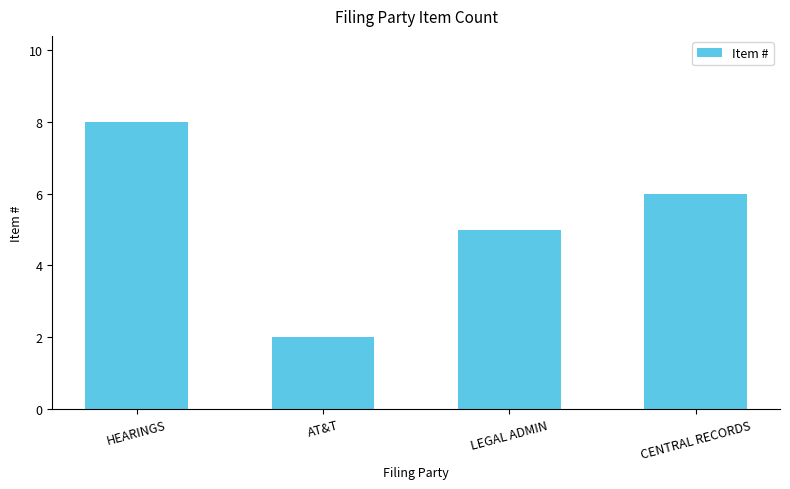

What position from the right is AT&T?

3